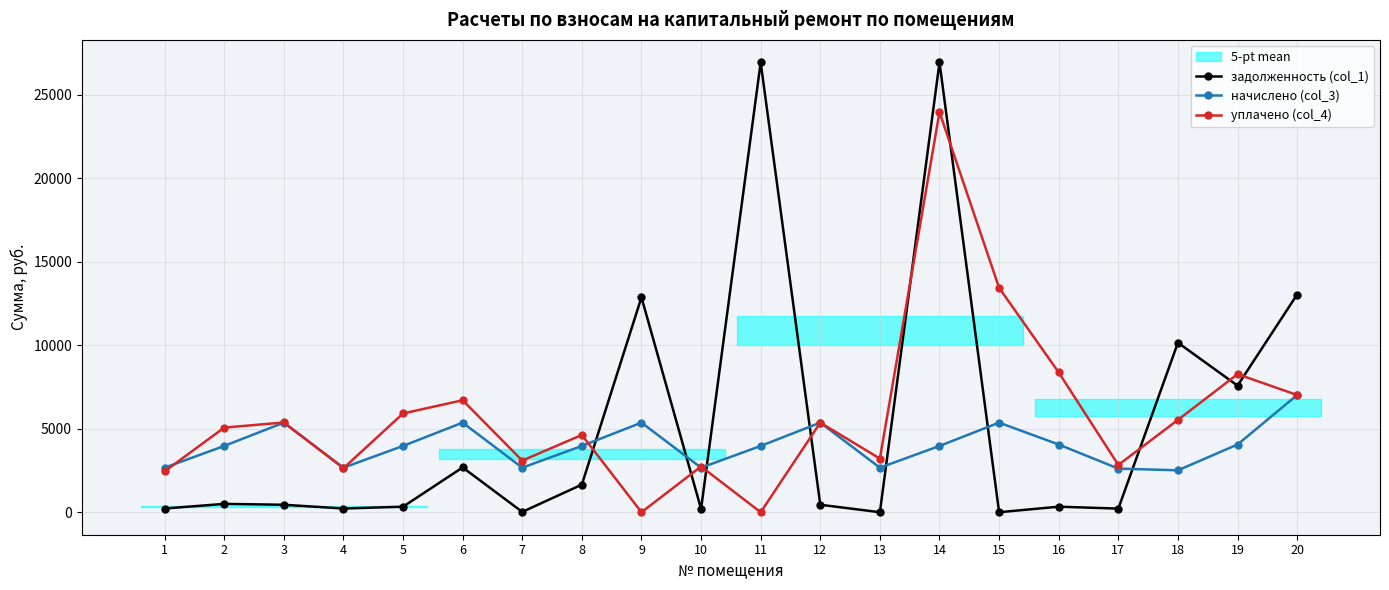

True or false: уплачено (col_4) has a value of 2831.4 at 17.

True